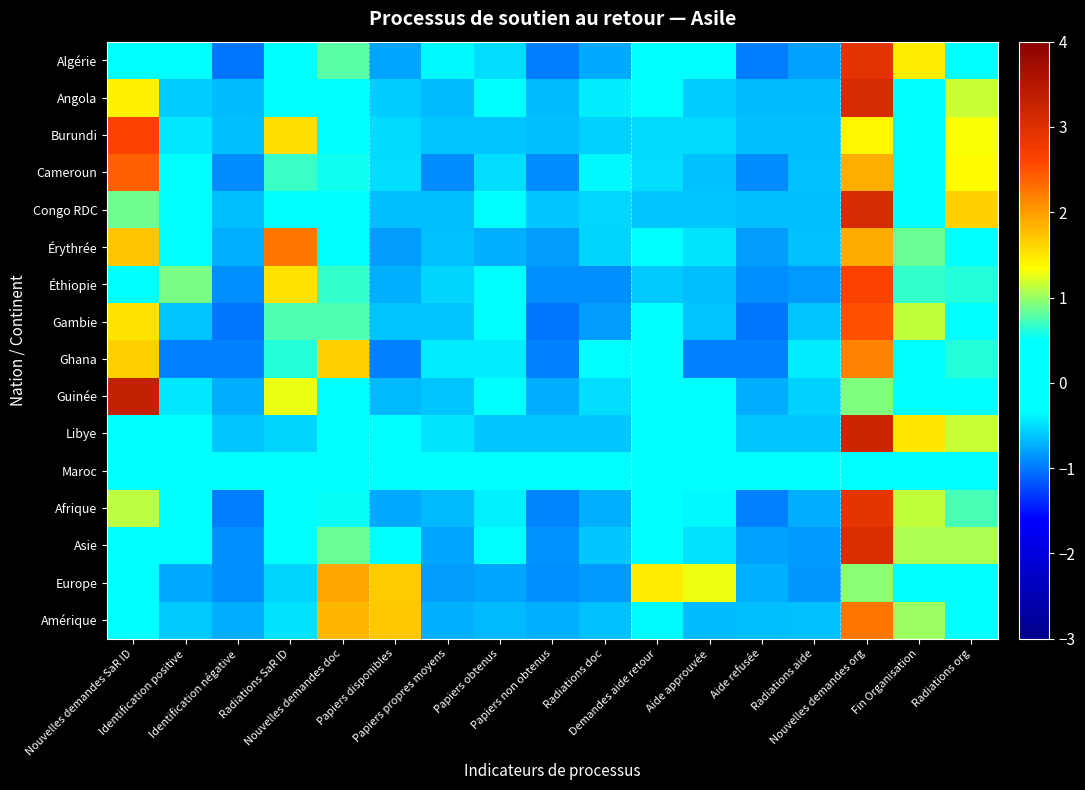

What is the maximum value shown in the chart?

3.3